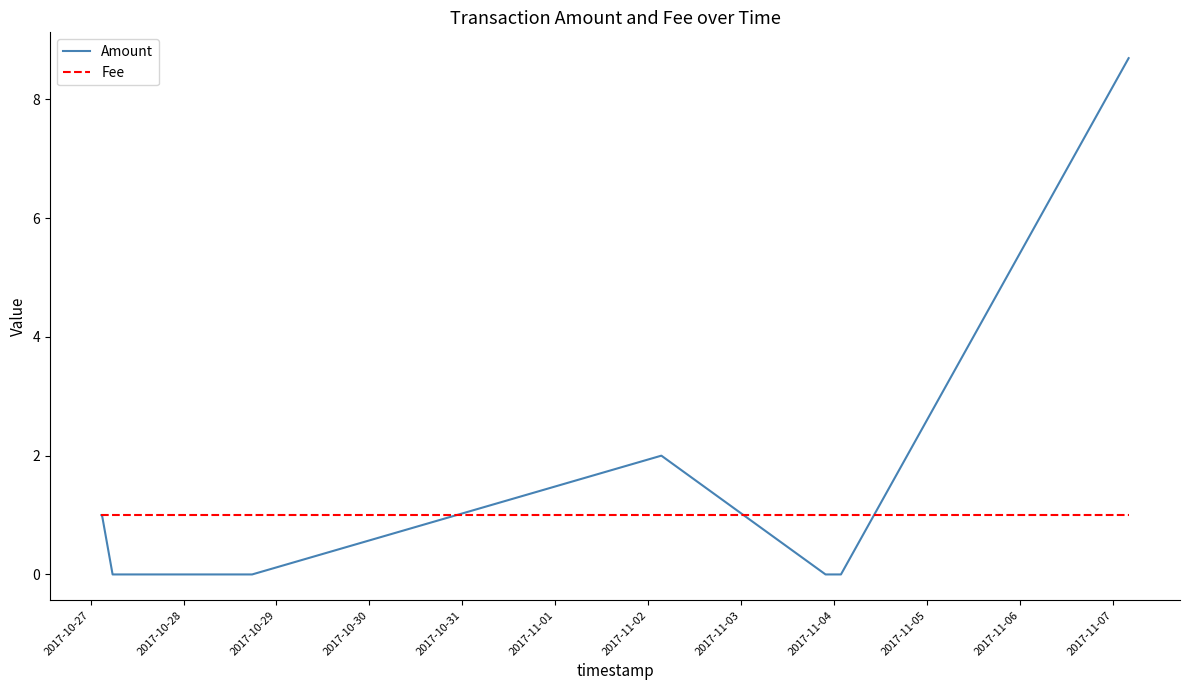

What is the difference between the maximum and minimum values in the Amount series?

8.7